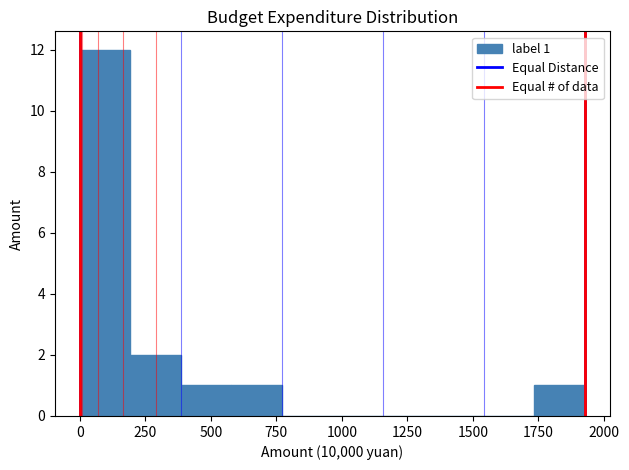

Read against the x-axis, roughly where is the centre of the tallest bar?

100